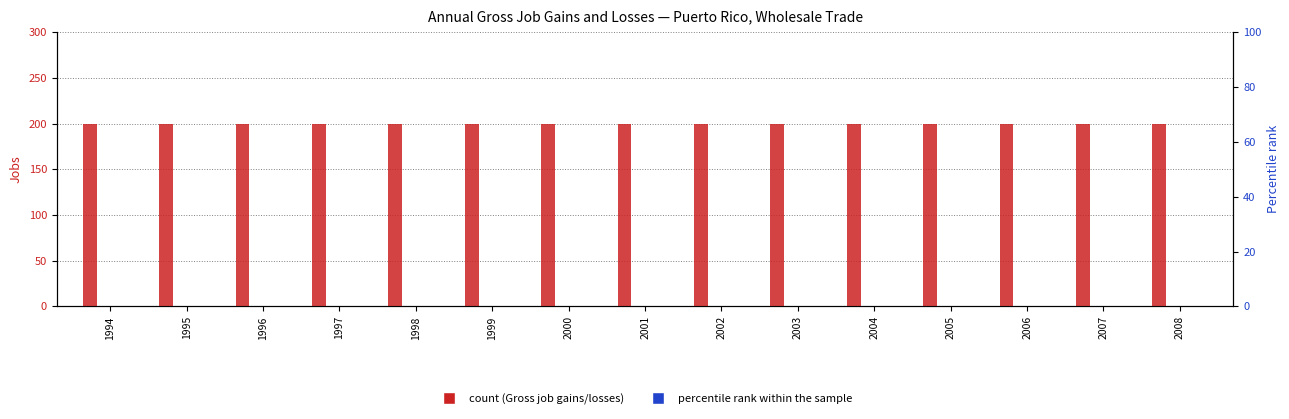

How many bars are there in each group?

4